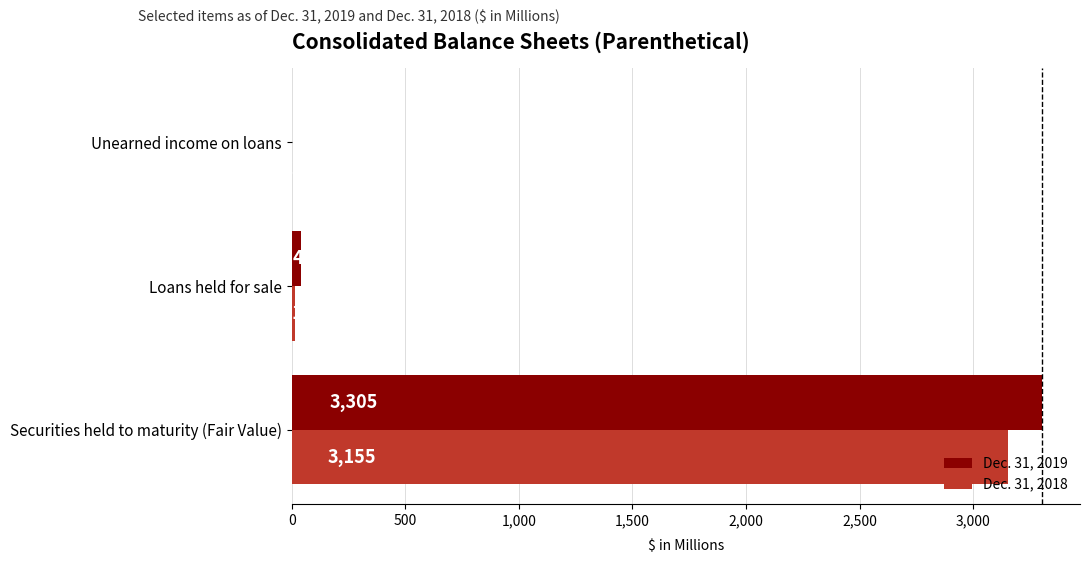

How many distinct data groups are displayed?

2